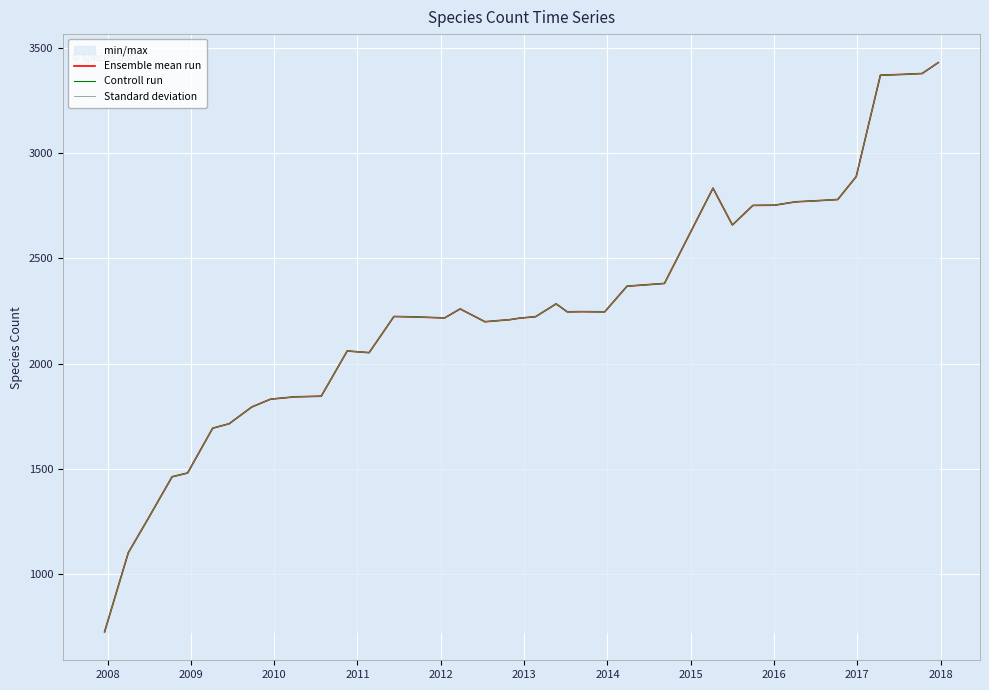

How many lines are shown in the chart?

3